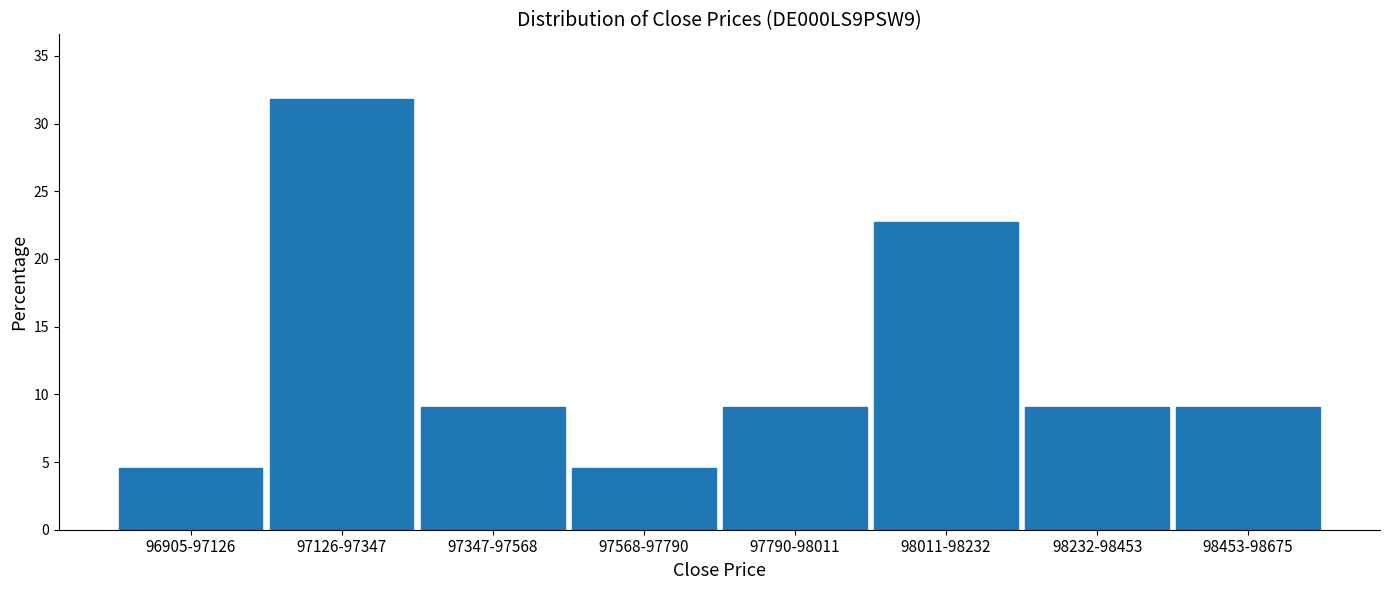

Reading left to right, list all the values displayed in this chart.

96905-97126=4.5	97126-97347=31.8	97347-97568=9.1	97568-97790=4.5	97790-98011=9.1	98011-98232=22.7	98232-98453=9.1	98453-98675=9.1